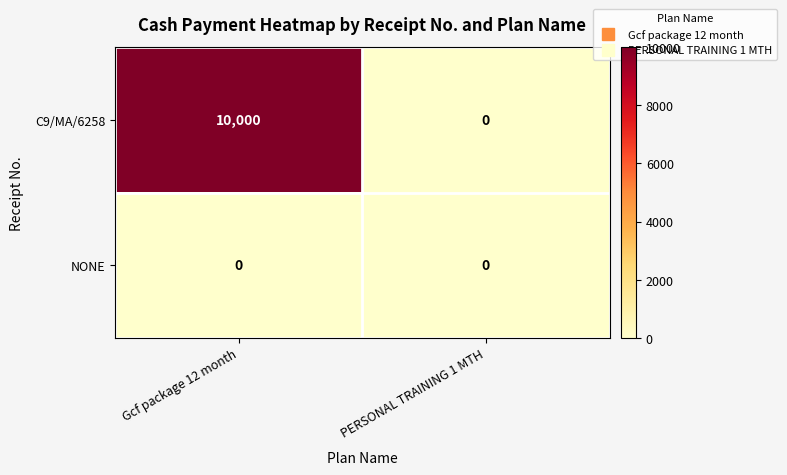

The NONE series shows 0 at Gcf package 12 month. True or false?

True